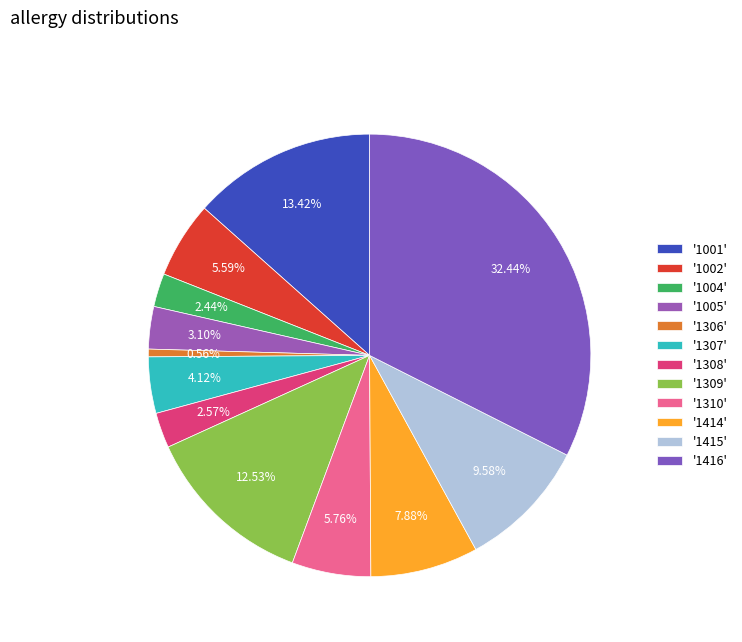

Which slice is the largest?

'1416'